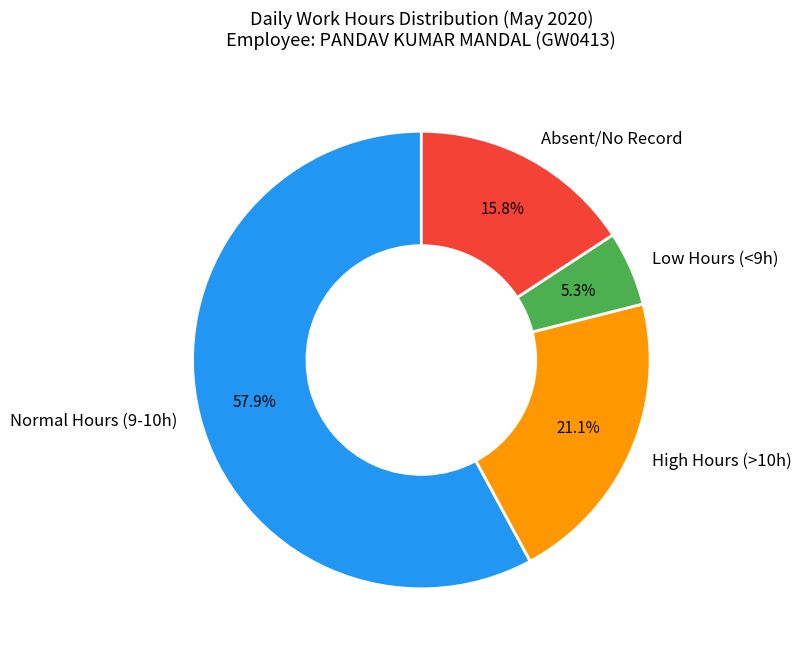

Approximately how many times larger is the value at Low Hours (<9h) compared to High Hours (>10h)?

0.3